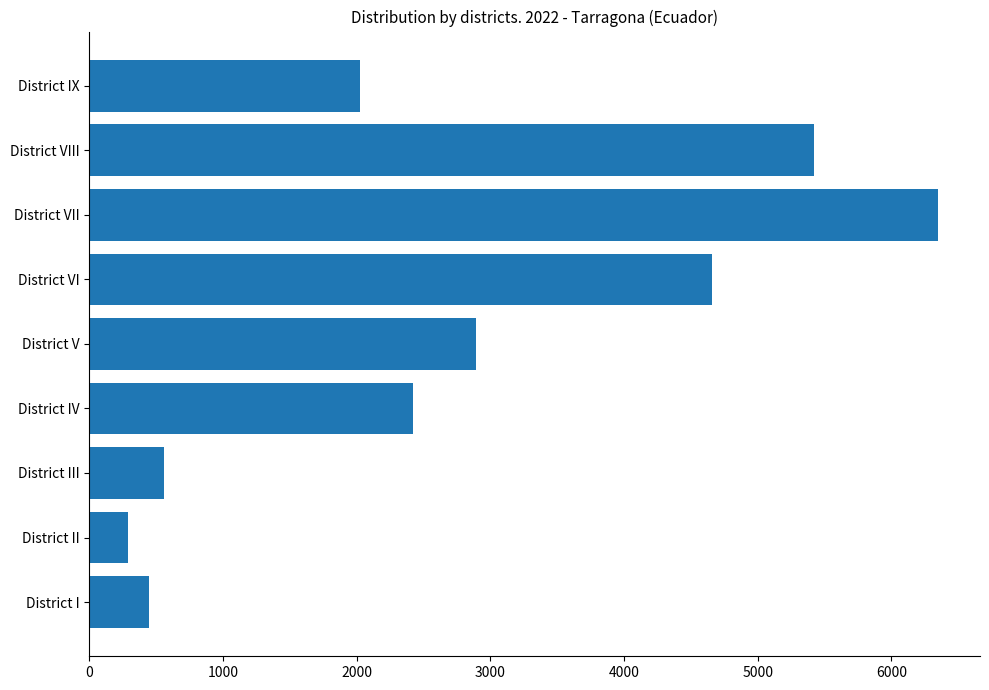

Where is the data nearest to the value 3316?

District V